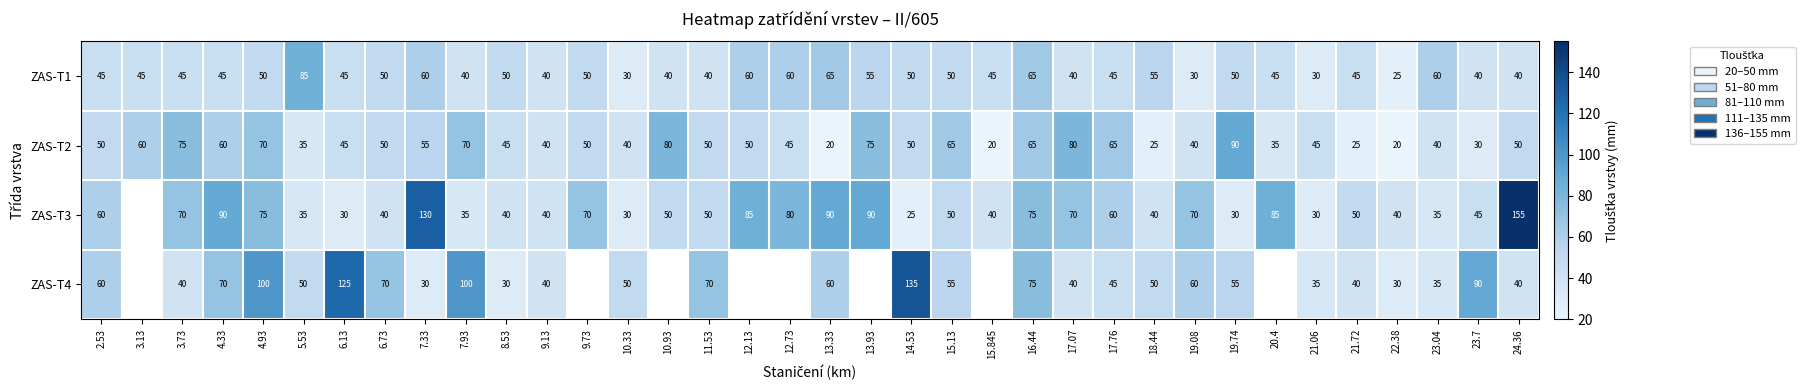

Is the value of ZAS-T4 at 23.04 greater than the value of ZAS-T3 at 3.73?

No